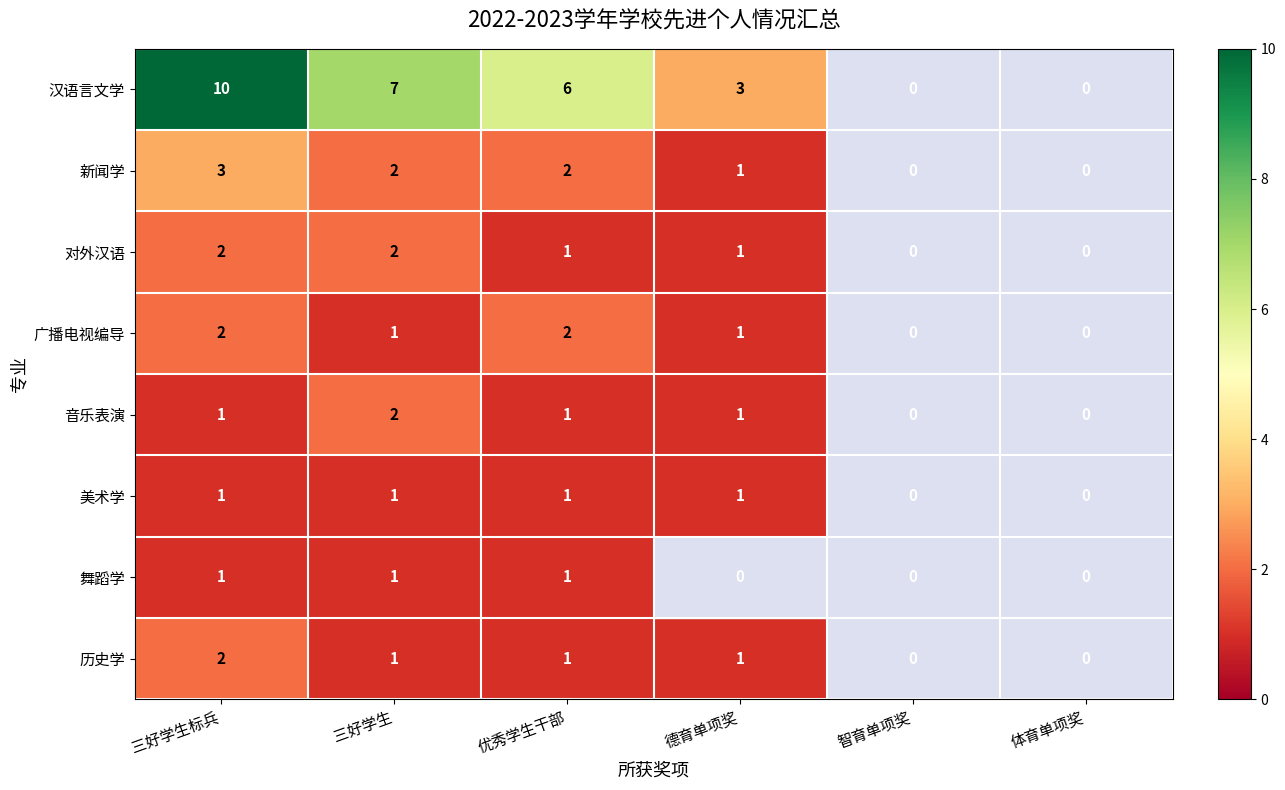

Count the number of categories in the chart.

6